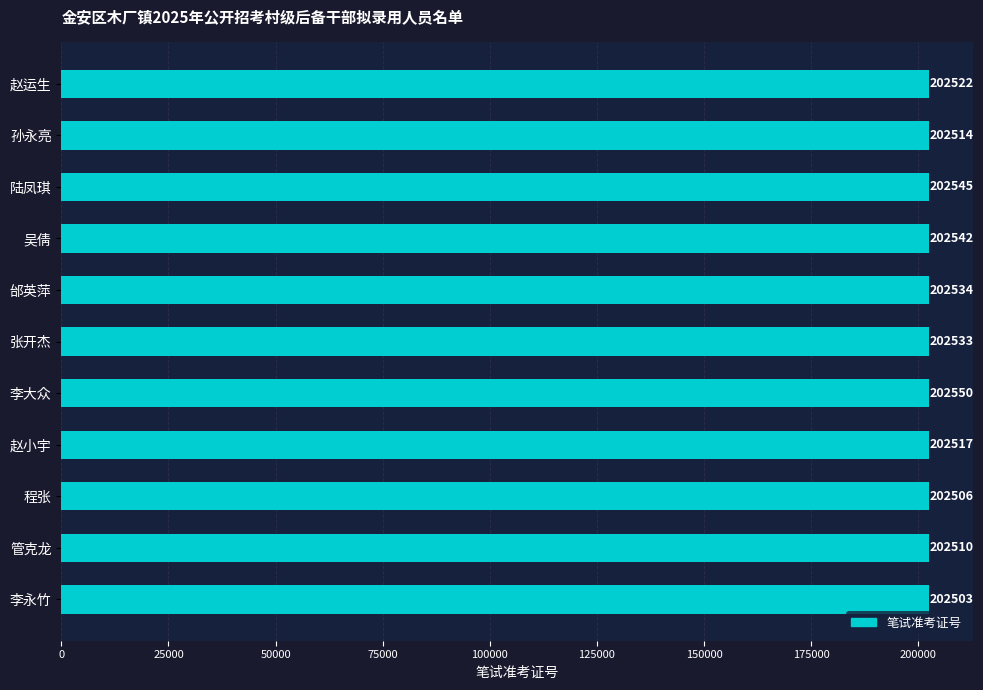

Between 陆凤琪 and 张开杰, which is larger?

陆凤琪